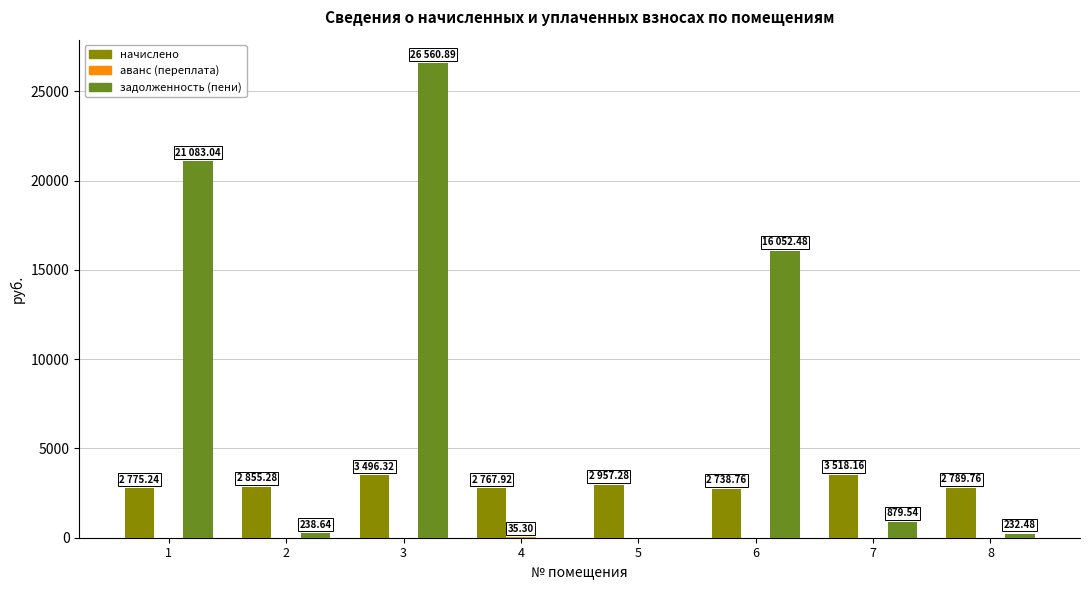

Is the value of задолженность (пени) at 4 greater than the value of начислено at 7?

No